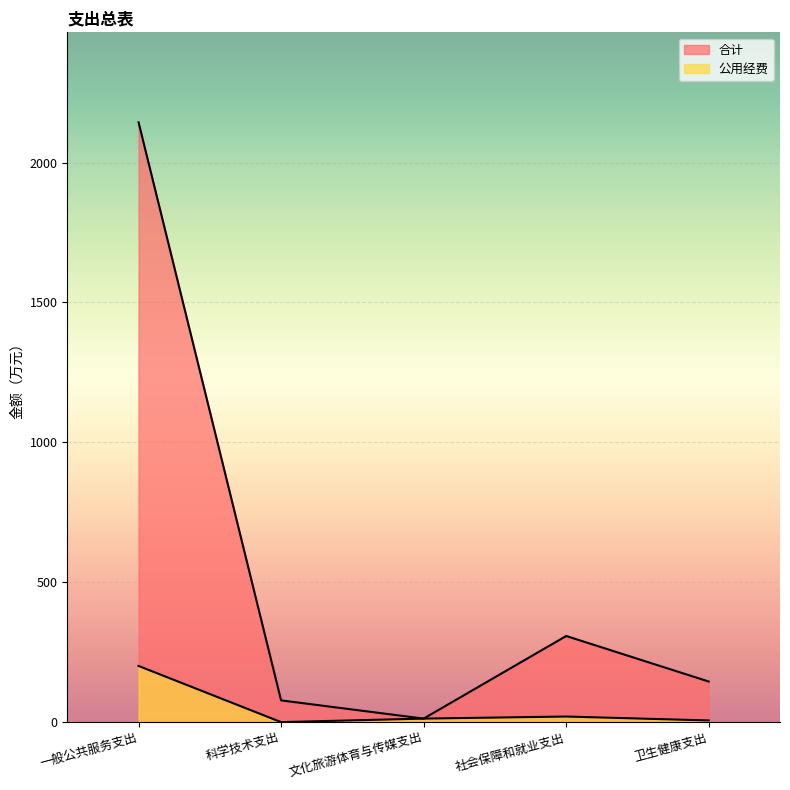

Rank the categories by 合计 value from lowest to highest.

文化旅游体育与传媒支出, 科学技术支出, 卫生健康支出, 社会保障和就业支出, 一般公共服务支出